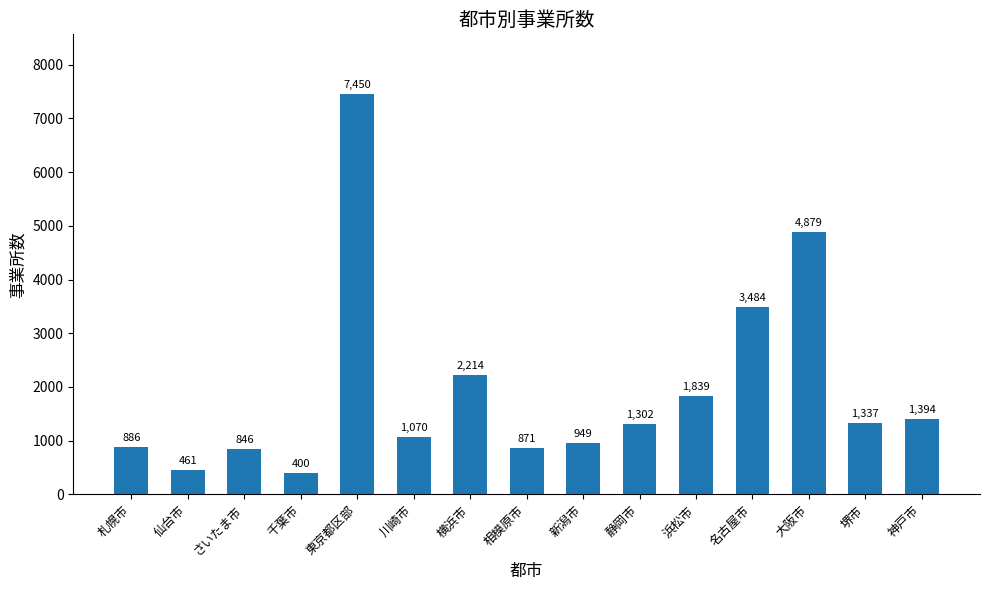

What position from the left is 浜松市?

11